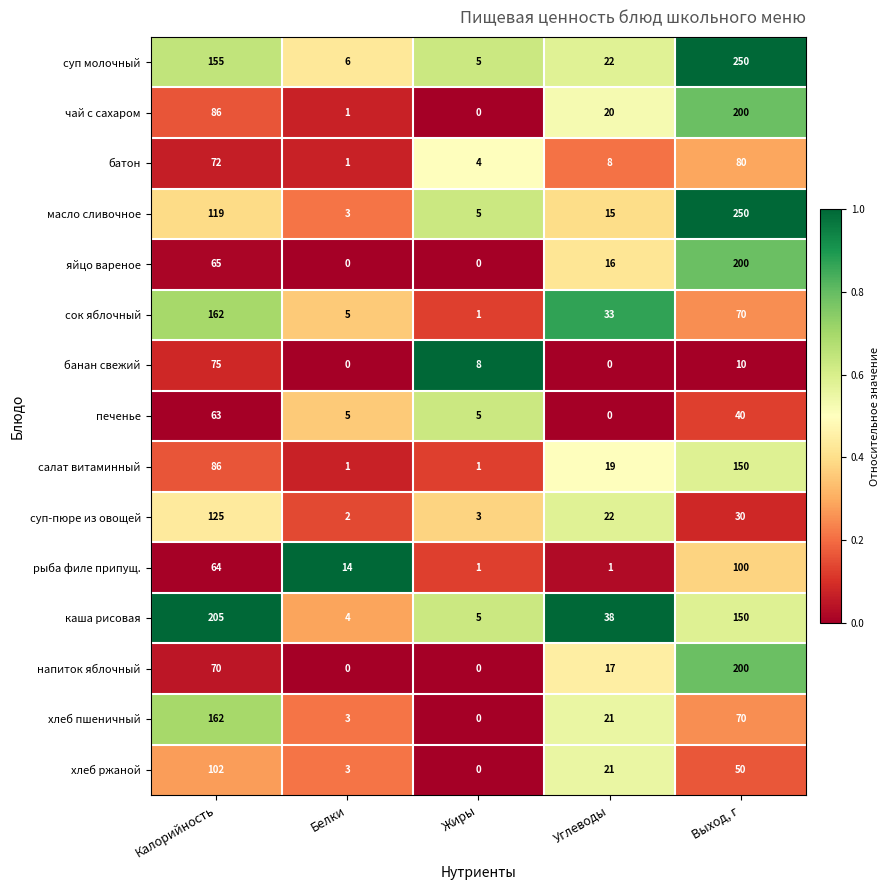

At how many categories does at least one series exceed 0?

5